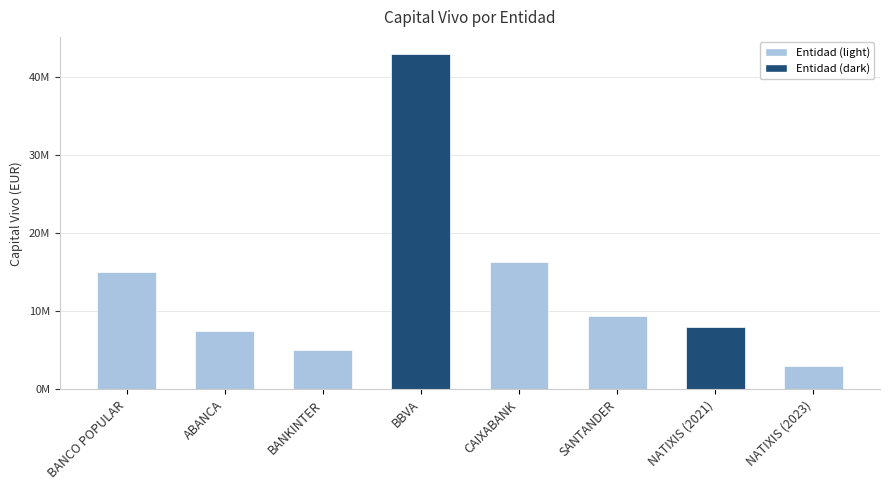

The chart shows a value of 13051404.7 at SANTANDER. True or false?

False